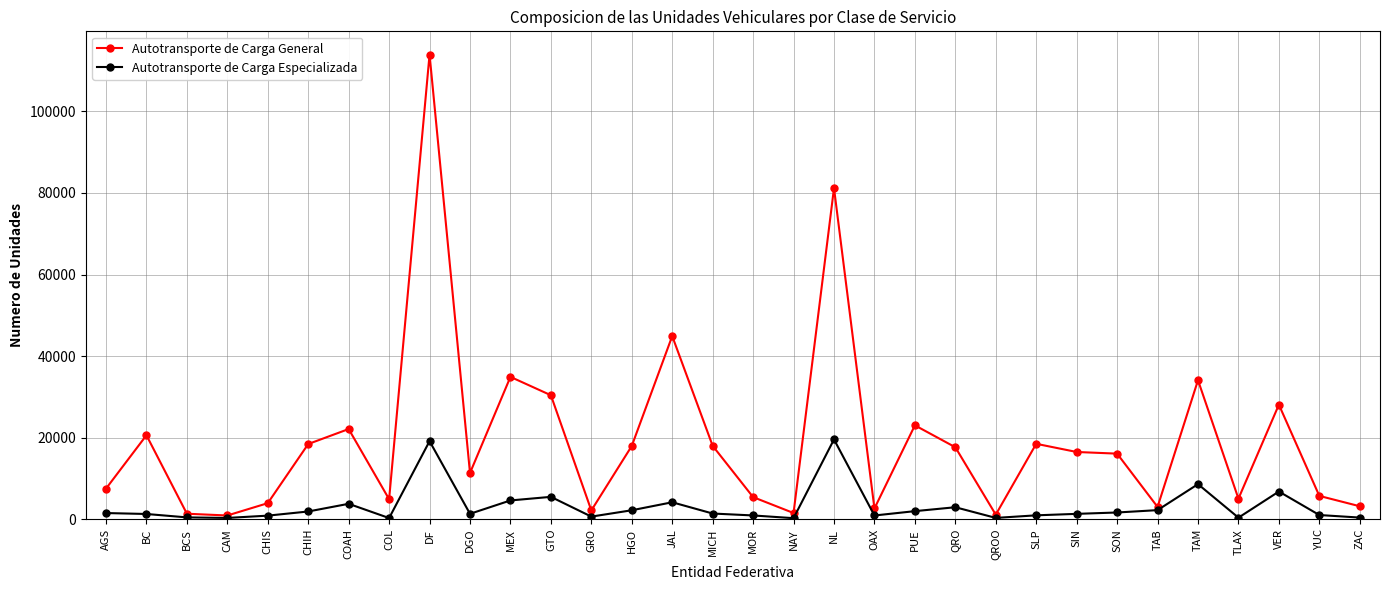

How many categories are shown in the chart?

32